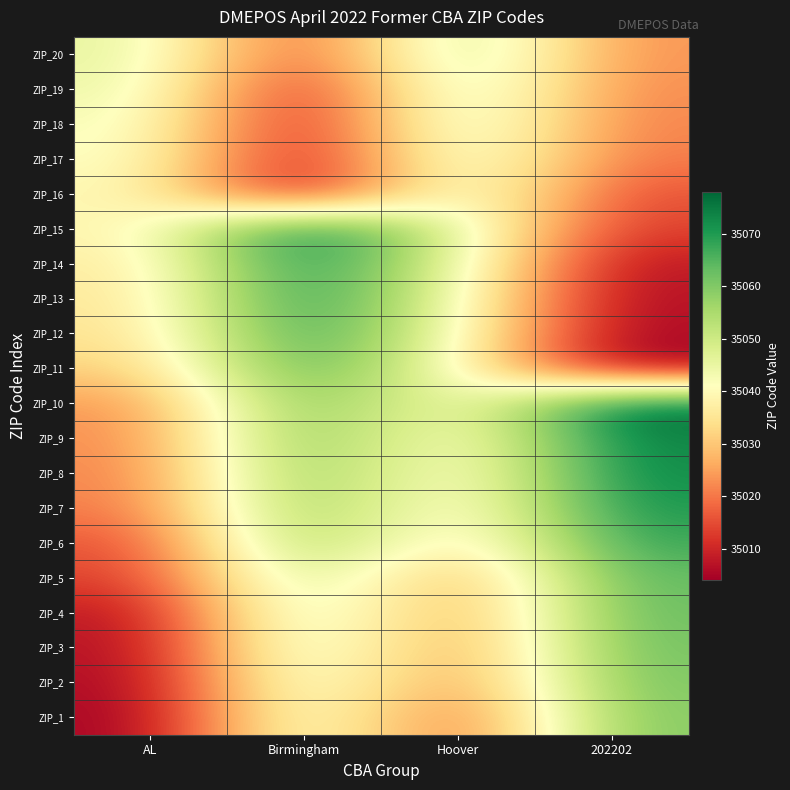

Which series has the widest spread of values?

ZIP_13